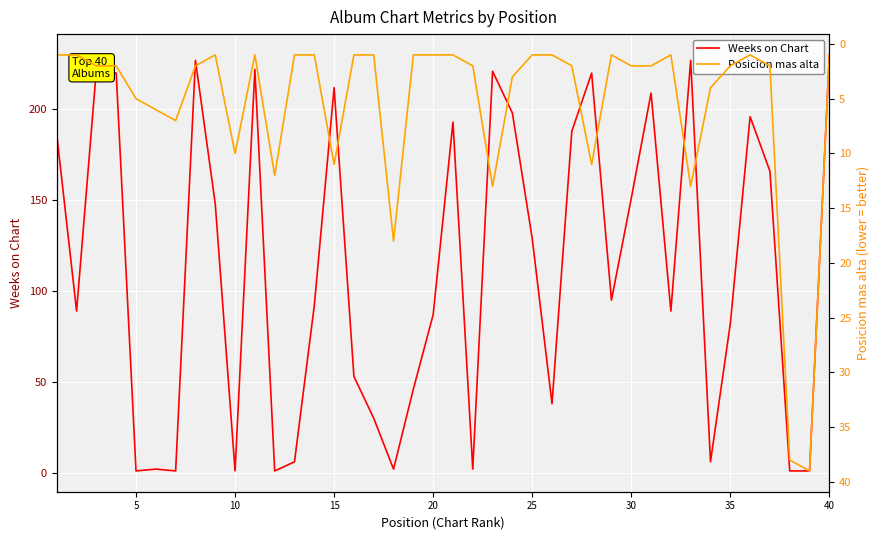

List the series in order of their peak value, lowest first.

Posicion mas alta, Weeks on Chart